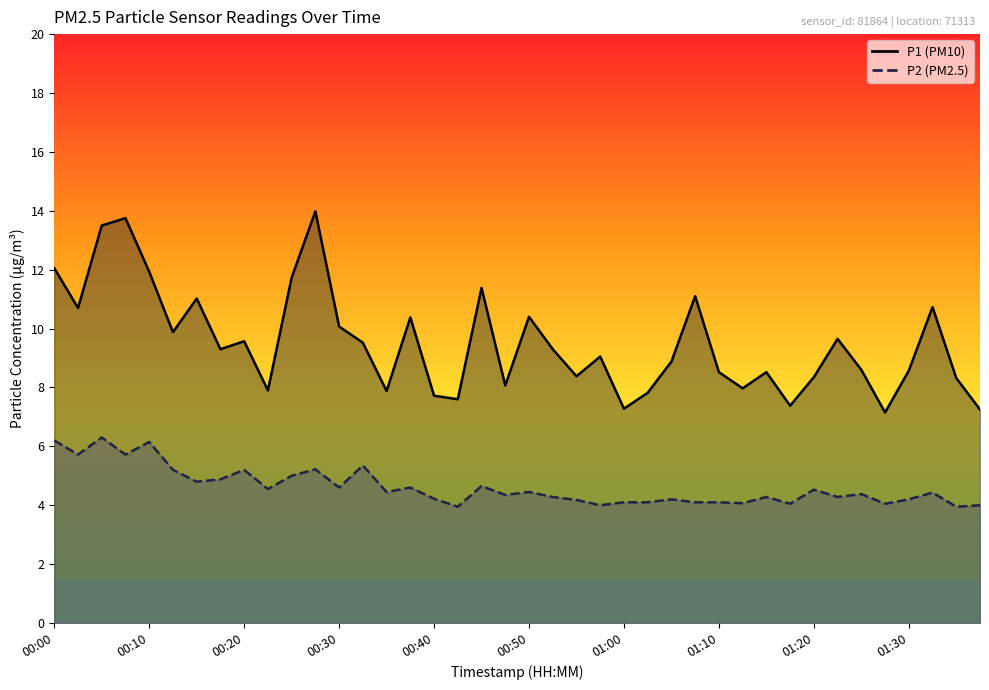

What are all the series names shown in the legend?

P1, P2